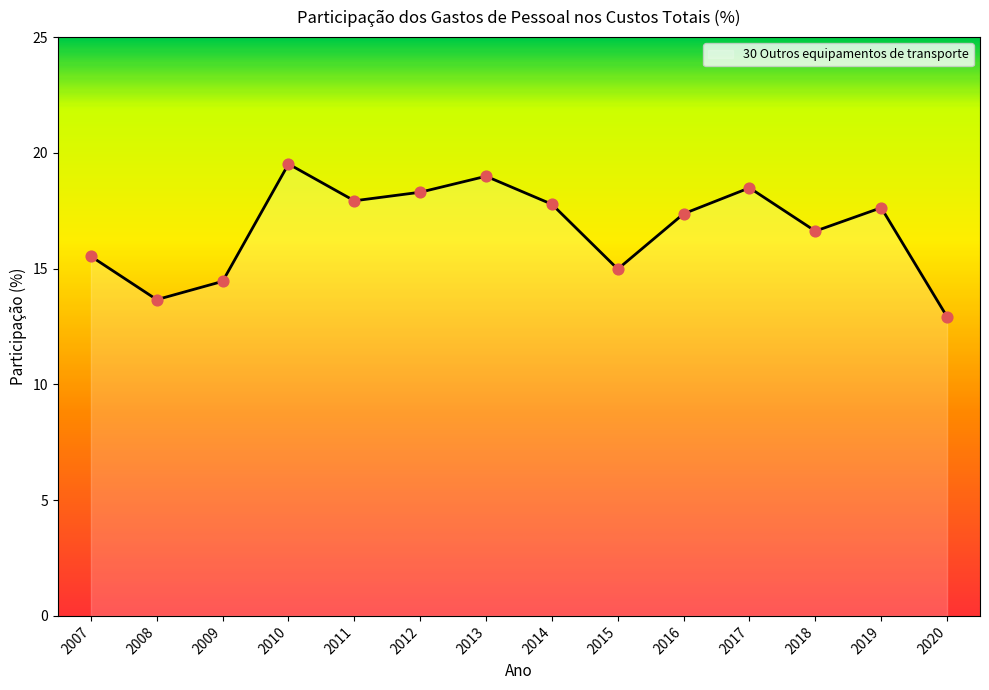

Approximately how many times larger is the value at 2018 compared to 2016?

1.0